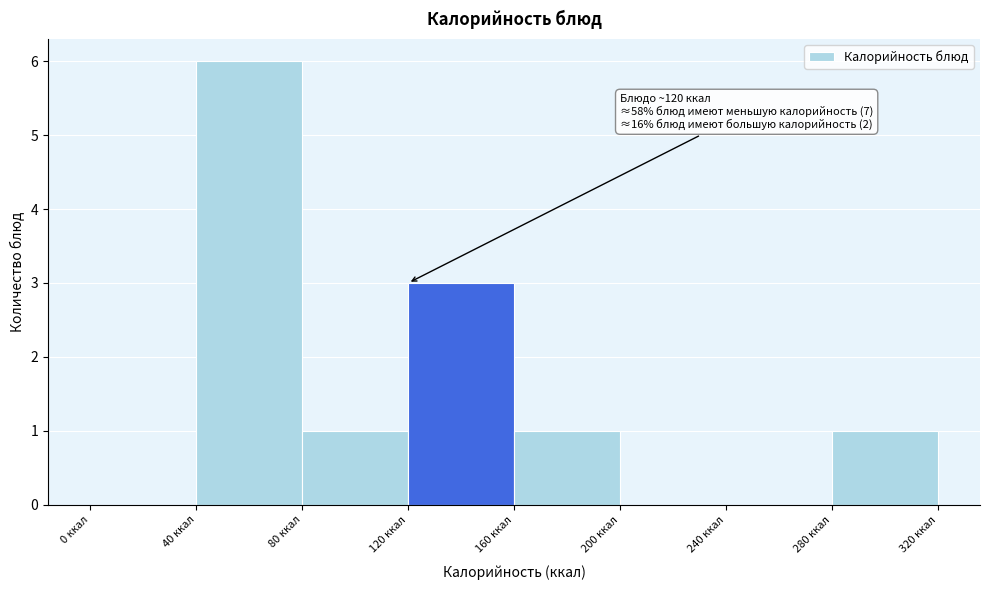

Which range on the x-axis has the tallest bar?

40 to 80